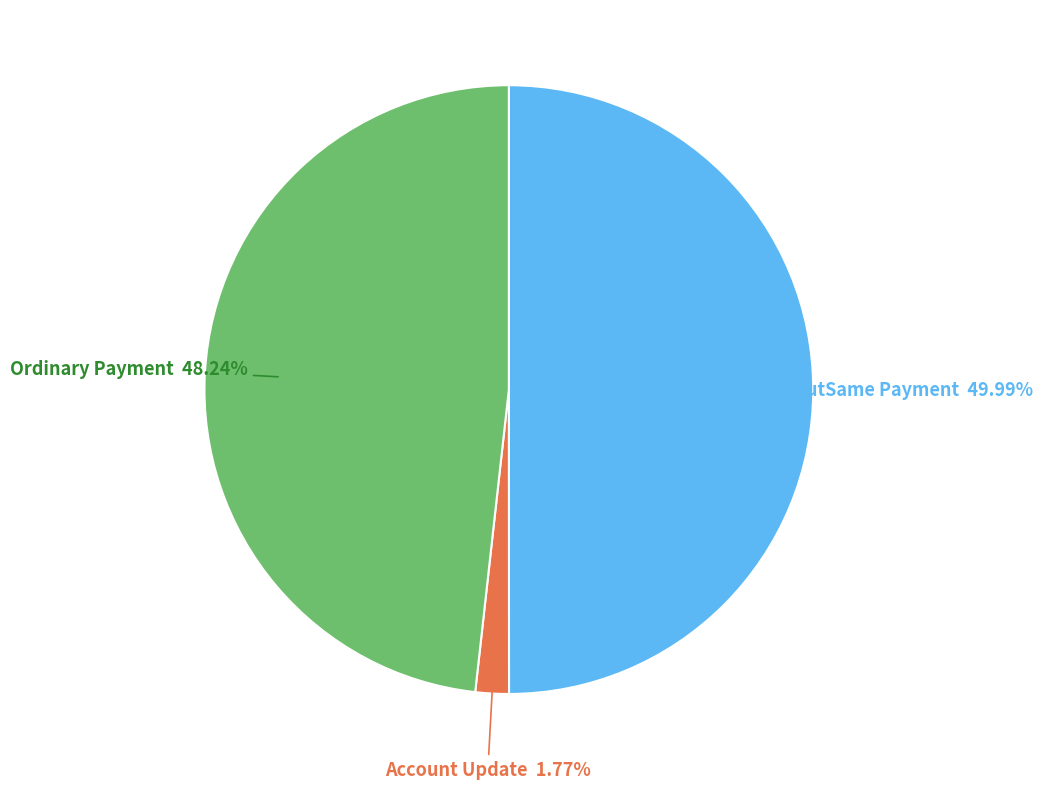

Does Account Update account for over 50% of the chart?

No